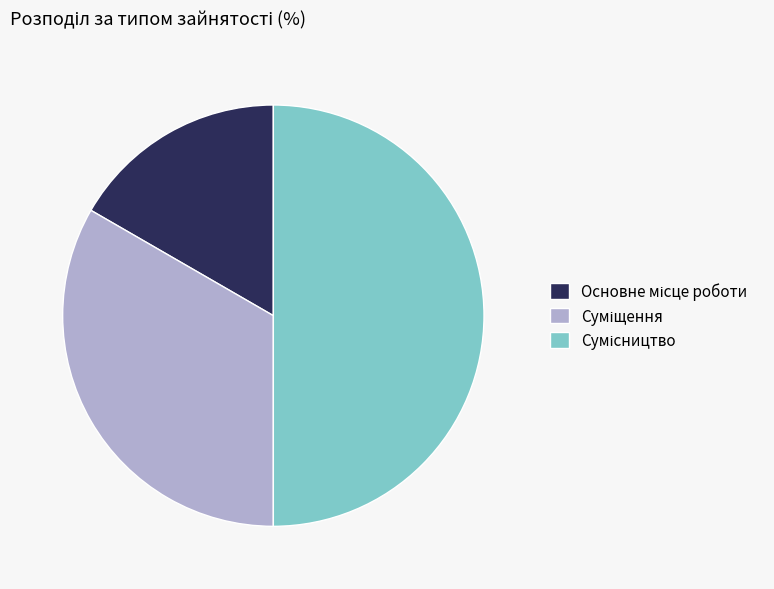

How many slices are in this pie chart?

3